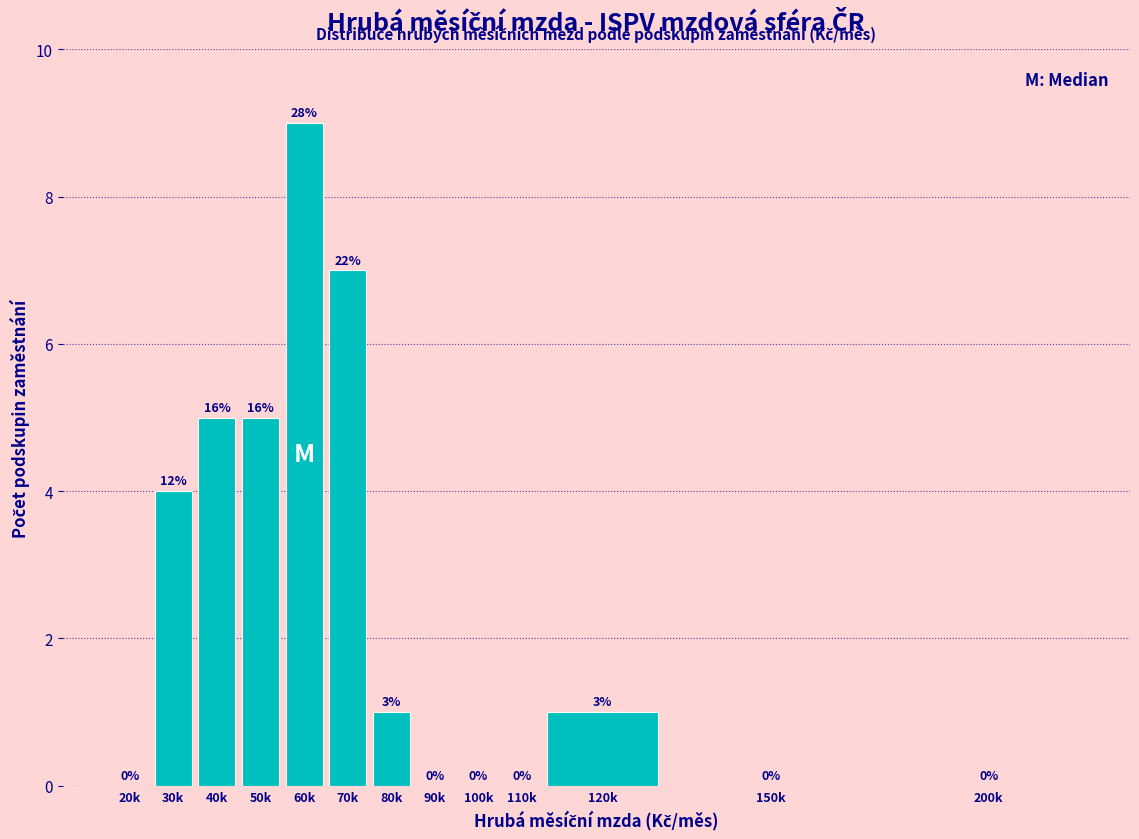

Are the bars horizontal?

No